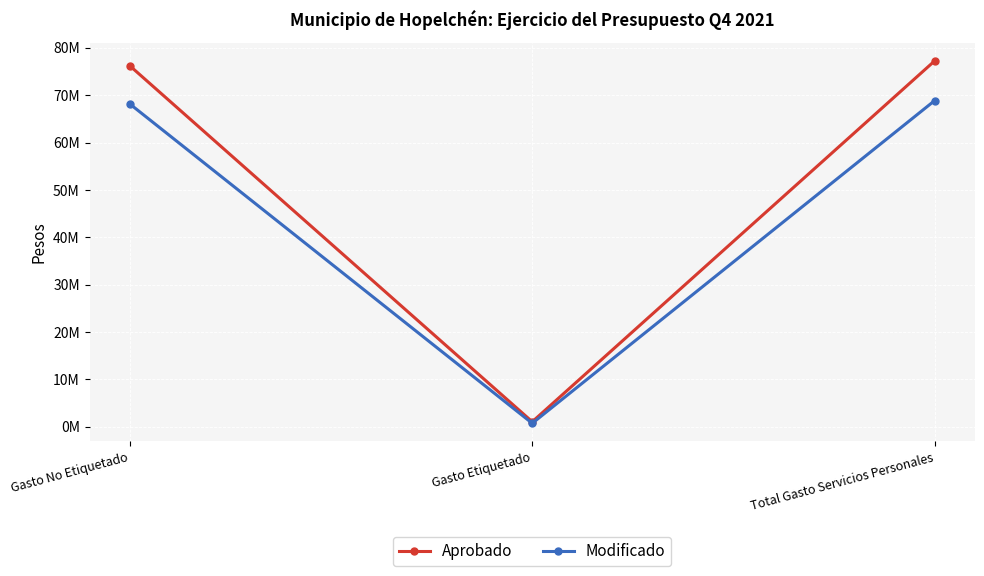

What is the maximum value for Aprobado?

77268572